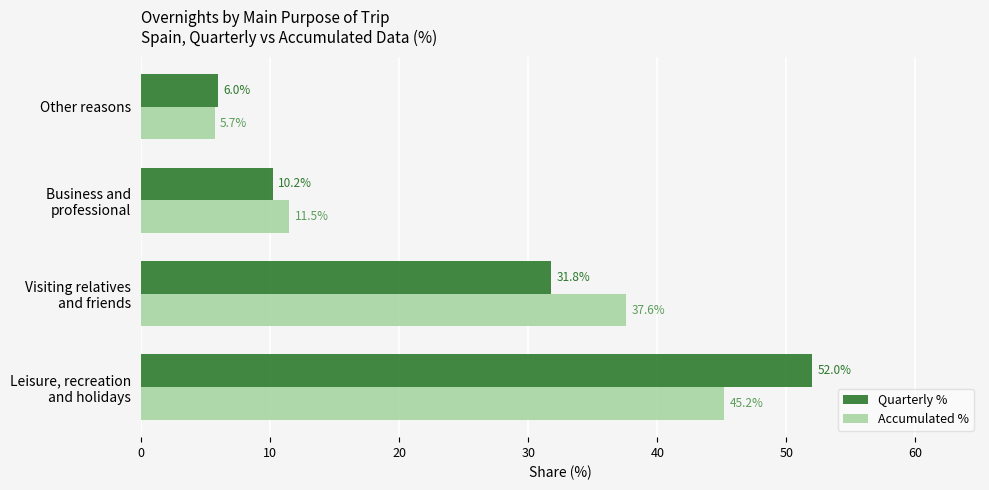

Which series has the widest spread of values?

Quarterly %